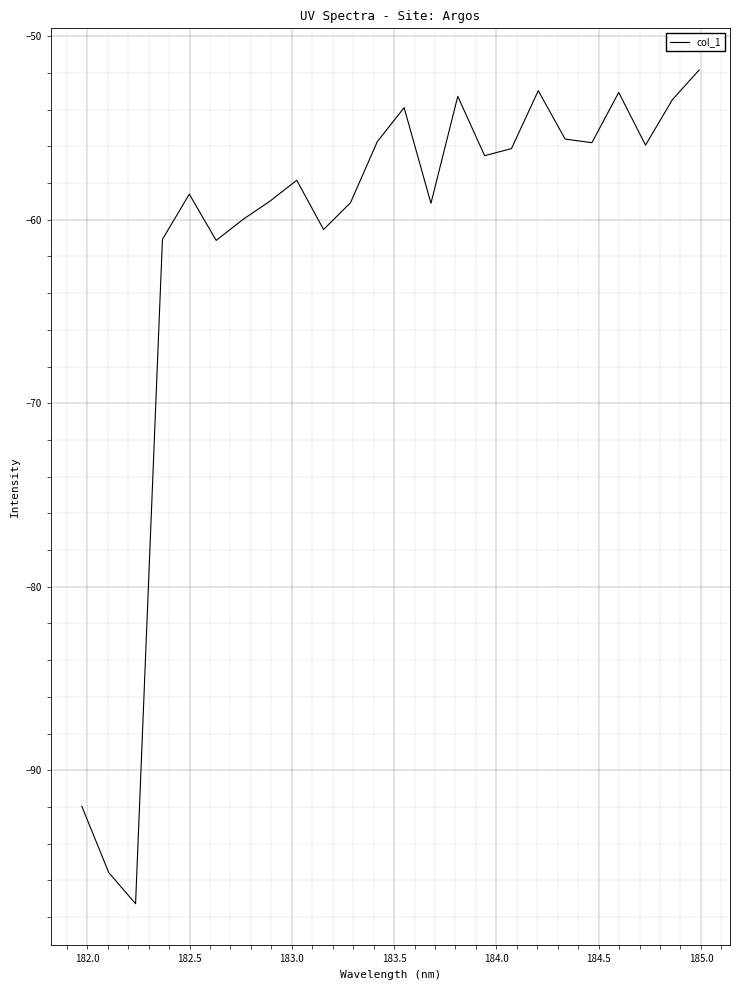

Does the chart have visible grid lines?

Yes